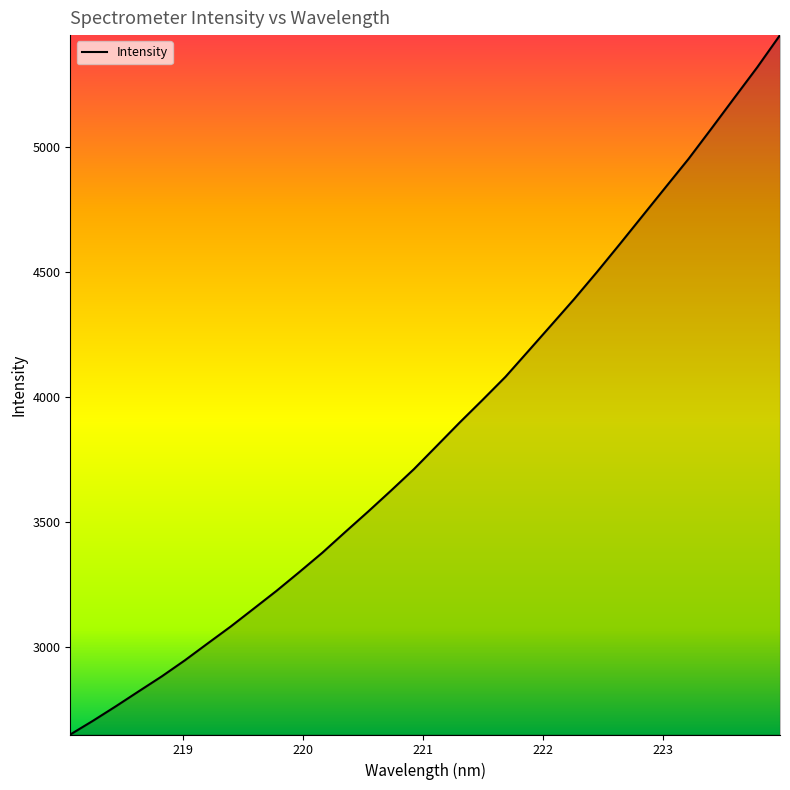

What is the greatest value displayed?

5447.4